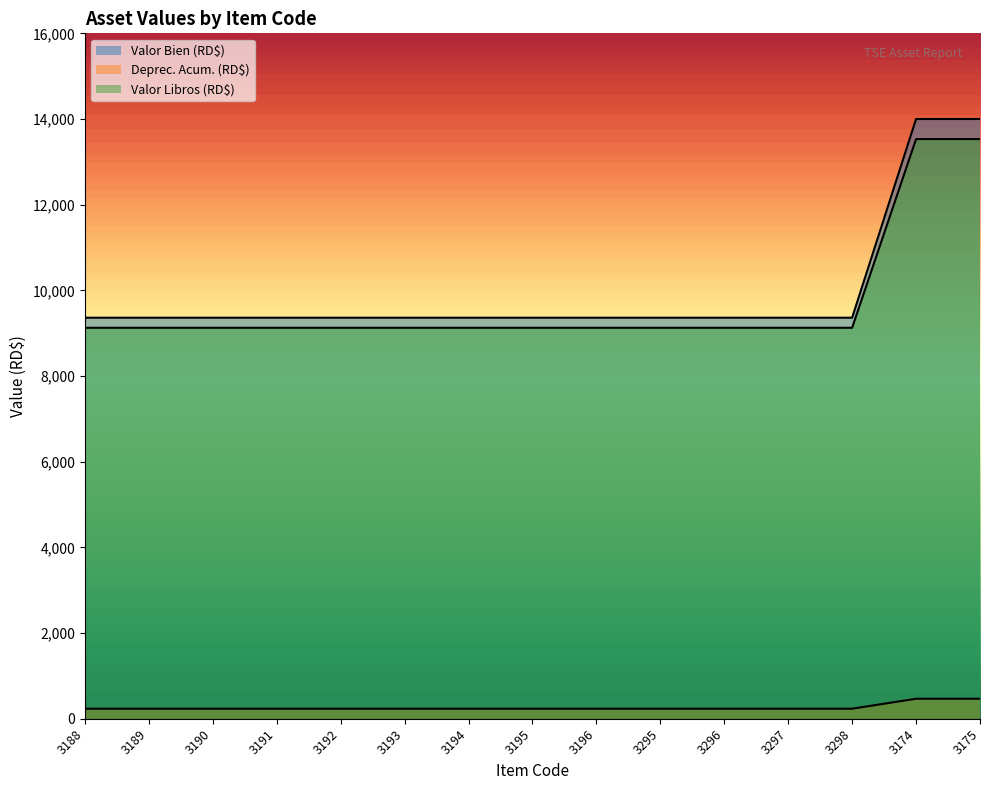

Reading left to right, extract all data points from this chart.

Valor Bien (RD$): 3188=9361.5	3189=9361.5	3190=9361.5	3191=9361.5	3192=9361.5	3193=9361.5	3194=9361.5	3195=9361.5	3196=9361.5	3295=9361.5	3296=9361.5	3297=9361.5	3298=9361.5	3174=14000.0	3175=14000.0
Deprec. Acum. (RD$): 3188=9126.5	3189=9126.5	3190=9126.5	3191=9126.5	3192=9126.5	3193=9126.5	3194=9126.5	3195=9126.5	3196=9126.5	3295=9126.5	3296=9126.5	3297=9126.5	3298=9126.5	3174=13532.4	3175=13532.4
Valor Libros (RD$): 3188=234.0	3189=234.0	3190=234.0	3191=234.0	3192=234.0	3193=234.0	3194=234.0	3195=234.0	3196=234.0	3295=234.0	3296=234.0	3297=234.0	3298=234.0	3174=466.6	3175=466.6